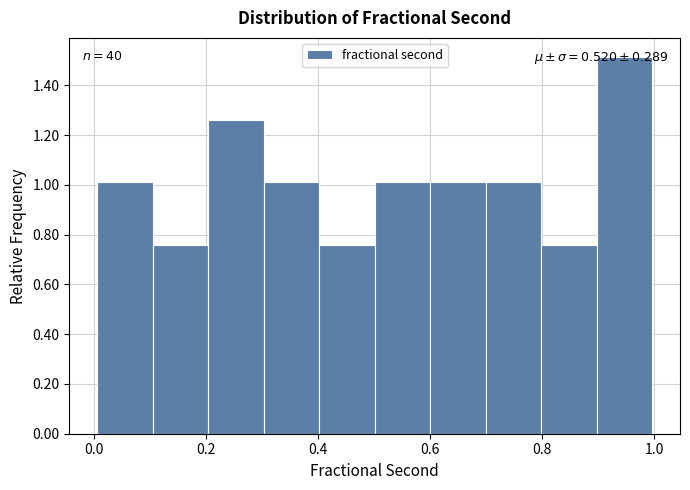

Over which range of the x-axis is the bar tallest?

0.9 to 1.0